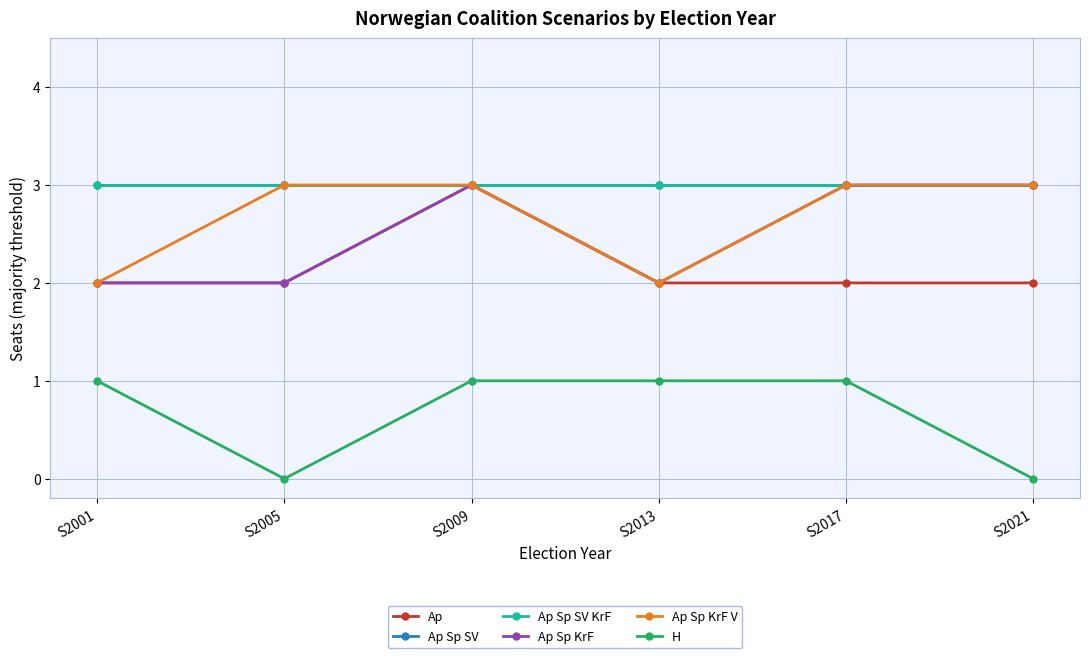

What is the value of the Ap Sp SV point at the 5th from the left?

3